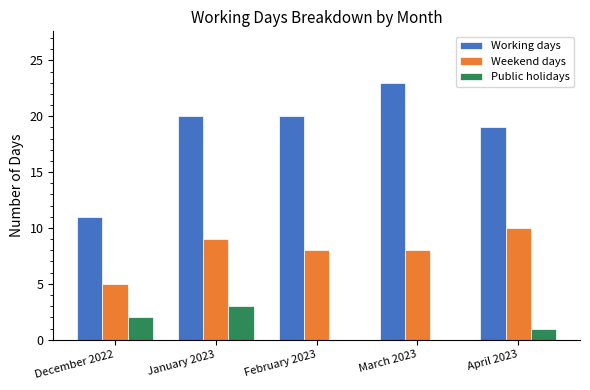

True or false: Weekend days has a value of 15 at January 2023.

False